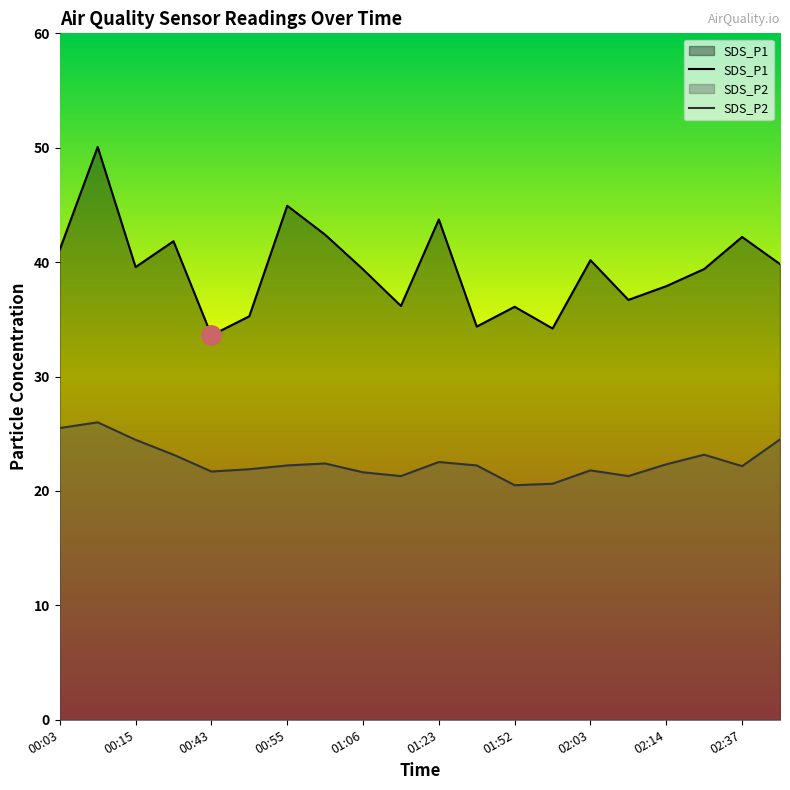

Reading left to right, list all the values displayed in this chart.

SDS_P1: 41.1	50.1	39.6	41.8	33.6	35.3	44.9	42.4	39.4	36.2	43.7	34.4	36.1	34.2	40.2	36.7	37.9	39.4	42.2	39.8
SDS_P2: 25.5	26.0	24.5	23.2	21.7	21.9	22.2	22.4	21.6	21.3	22.5	22.2	20.5	20.6	21.8	21.3	22.3	23.2	22.2	24.5